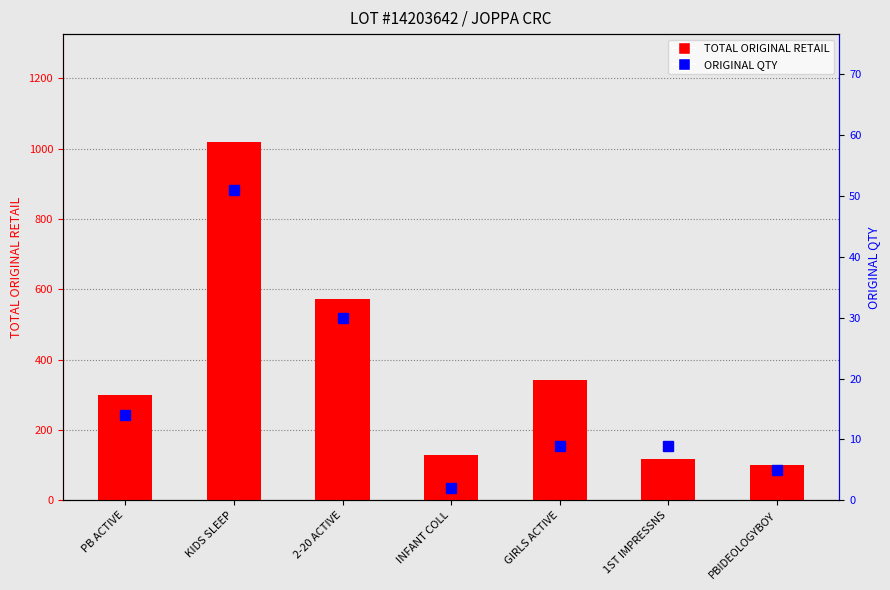

What is the label of the 2nd bar from the right?

1ST IMPRESSNS